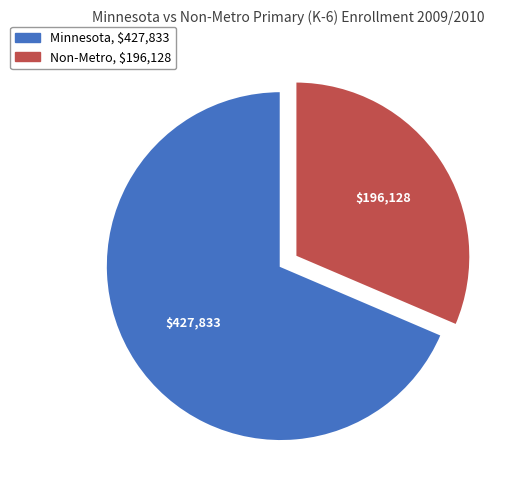

Which has a higher value, Non-Metro or Minnesota?

Minnesota